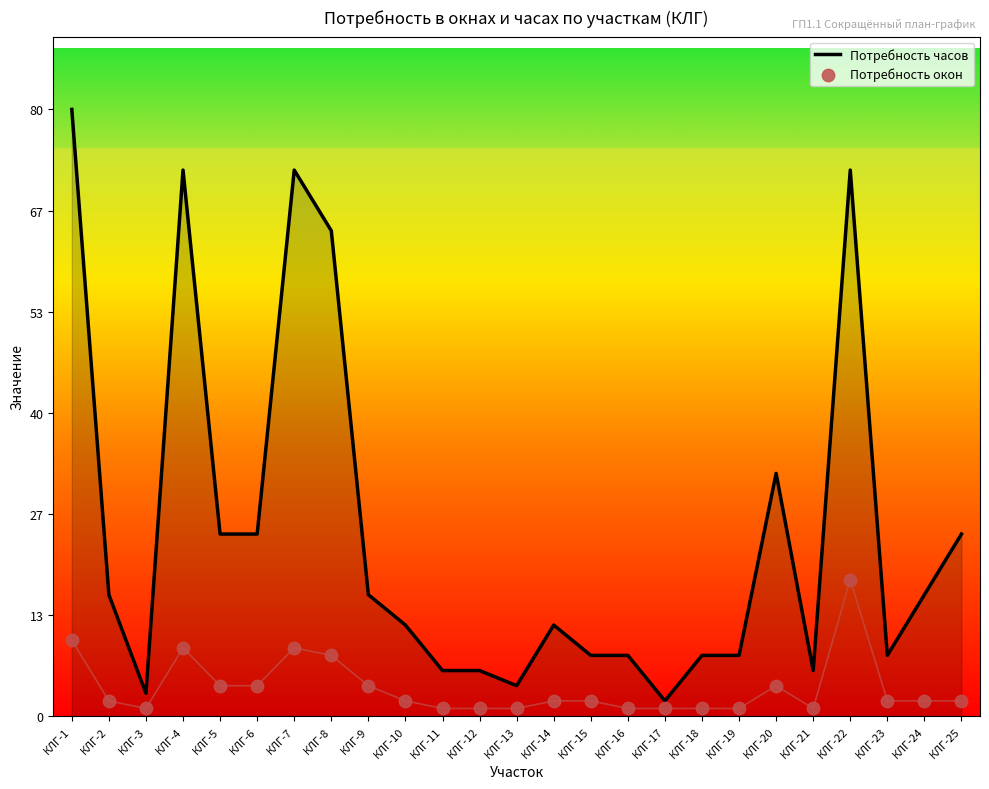

At which category is the sum across all series the highest?

КЛГ-1